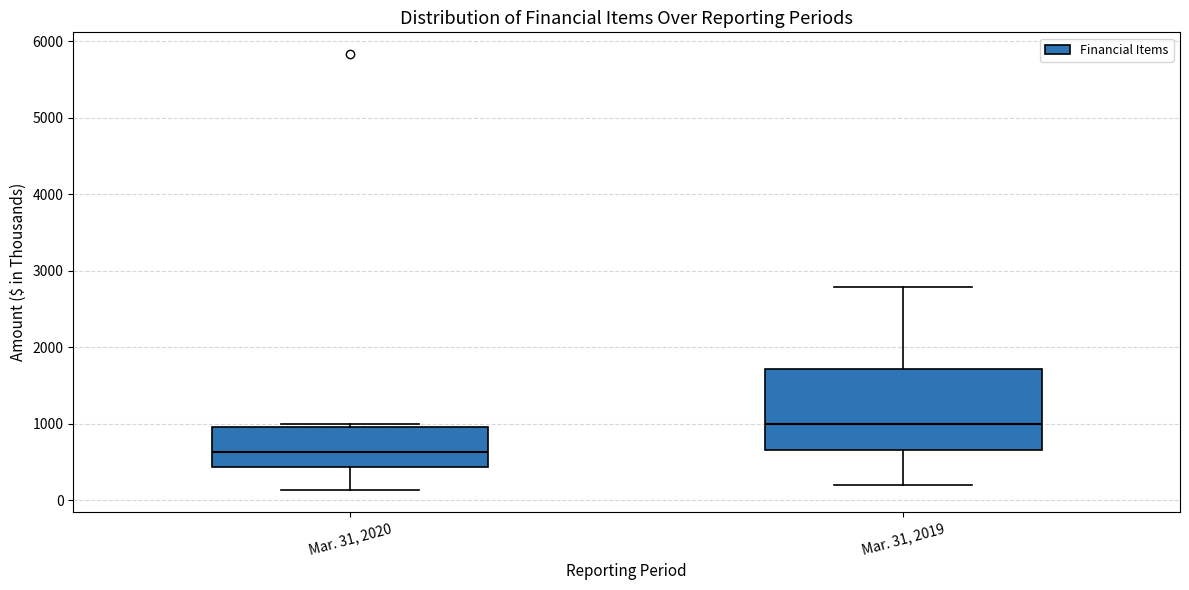

Reading left to right, transcribe this box plot: for each box, give where its median line is, the range the box spans, and where its two whiskers end, as read against the y-axis. The values are not printed on the chart, so give them approximately, as read against the axis.

Mar. 31, 2020: median 600, box 400 to 1000, whiskers 100 to 1000 (just above the box's upper edge)
Mar. 31, 2019: median 1000, box 700 to 1700, whiskers 200 to 2800